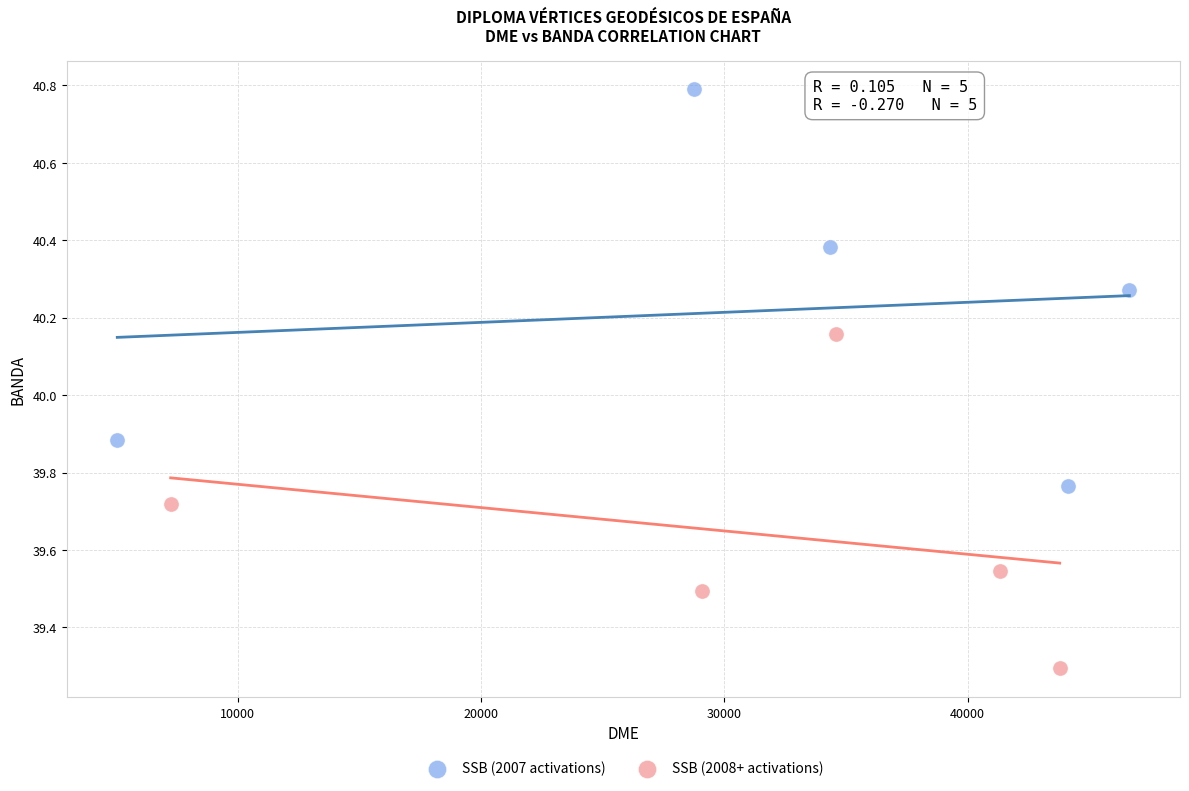

What are all the series names shown in the legend?

SSB (2007 activations), SSB (2008+ activations)